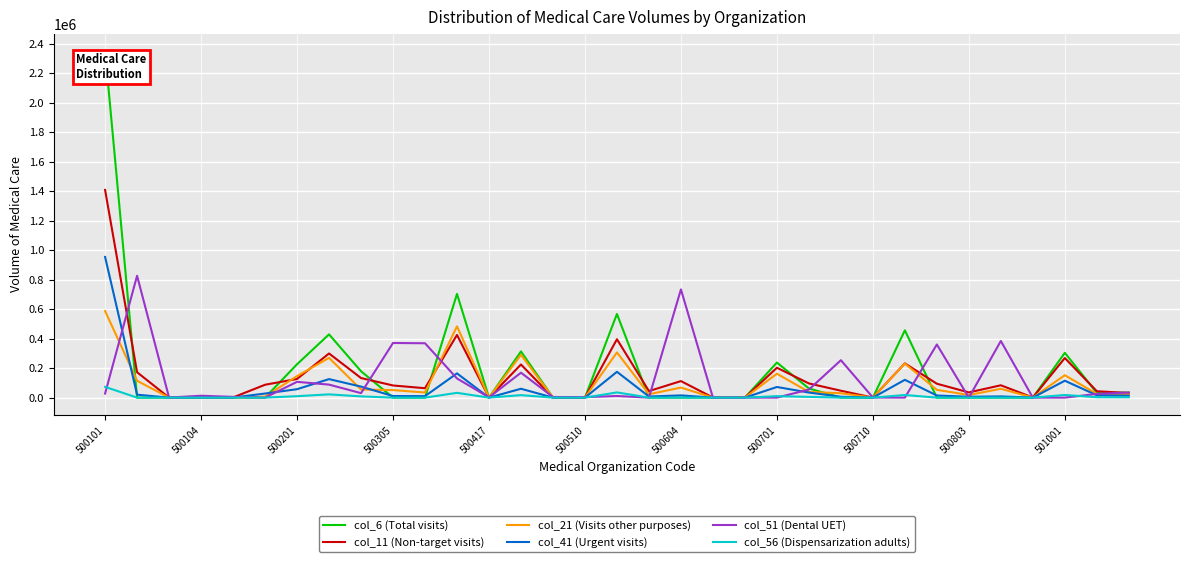

Rank the series by their maximum value, from lowest to highest.

col_56 (Dispensarization adults), col_21 (Visits other purposes), col_51 (Dental UET), col_41 (Urgent visits), col_11 (Non-target visits), col_6 (Total visits)